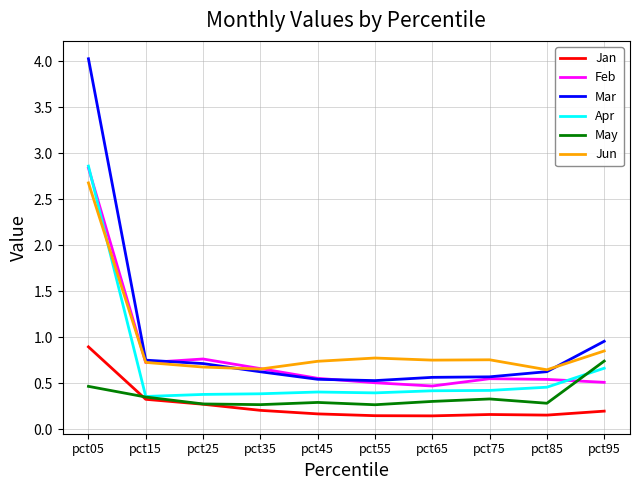

True or false: Jun has a value of 1.3 at pct15.

False